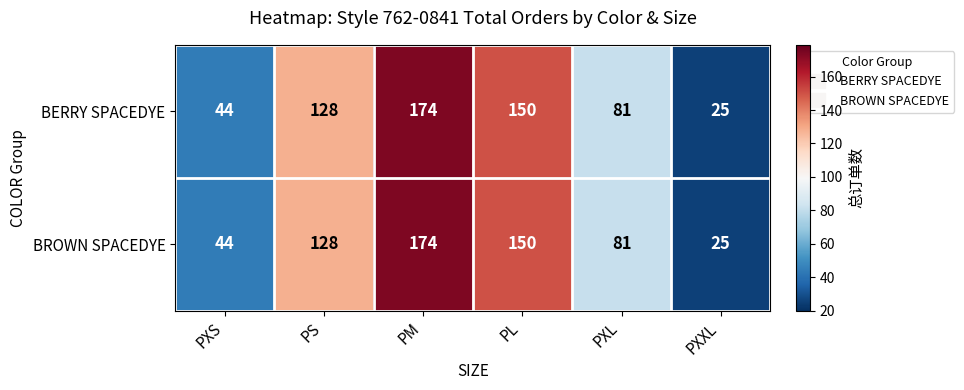

At how many categories does at least one series exceed 121?

3